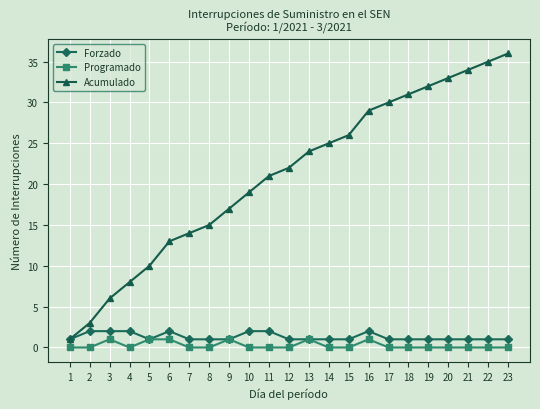

Reading right to left, extract all data points from this chart.

Forzado: 1	1	1	1	1	1	1	2	1	1	1	1	2	2	1	1	1	2	1	2	2	2	1
Programado: 0	0	0	0	0	0	0	1	0	0	1	0	0	0	1	0	0	1	1	0	1	0	0
Acumulado: 36	35	34	33	32	31	30	29	26	25	24	22	21	19	17	15	14	13	10	8	6	3	1